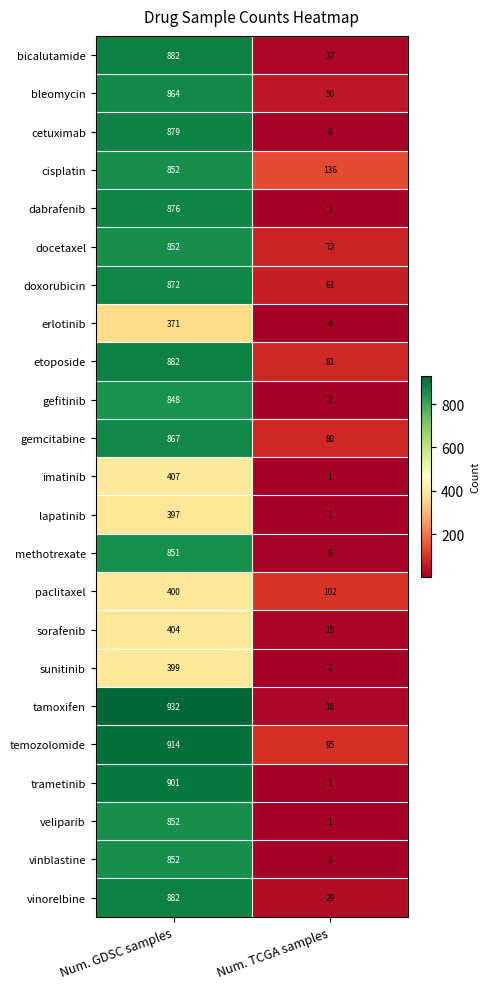

What is the approximate value of cisplatin at Num. GDSC samples?

852